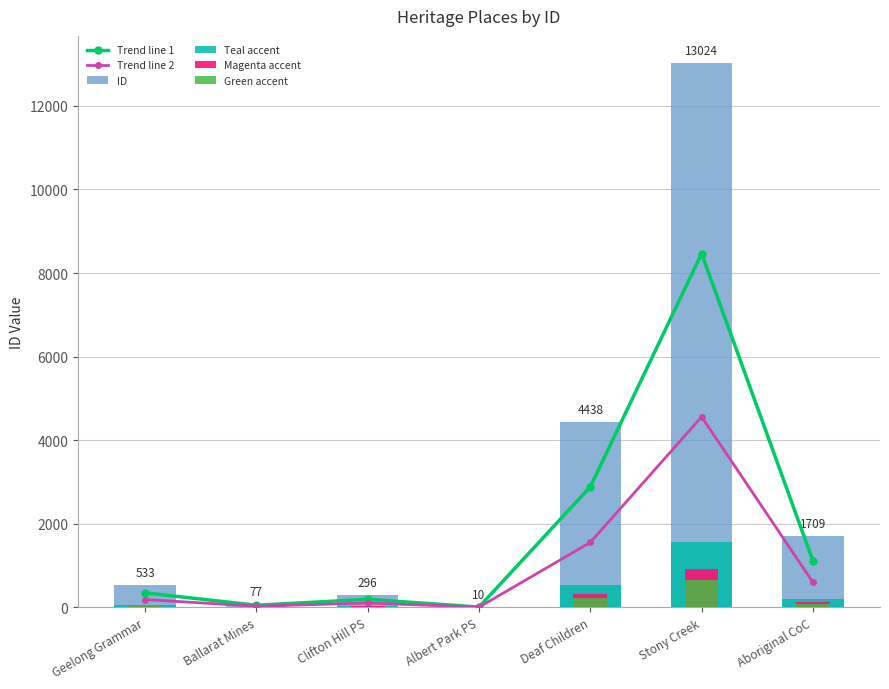

How many series are shown in this chart?

6